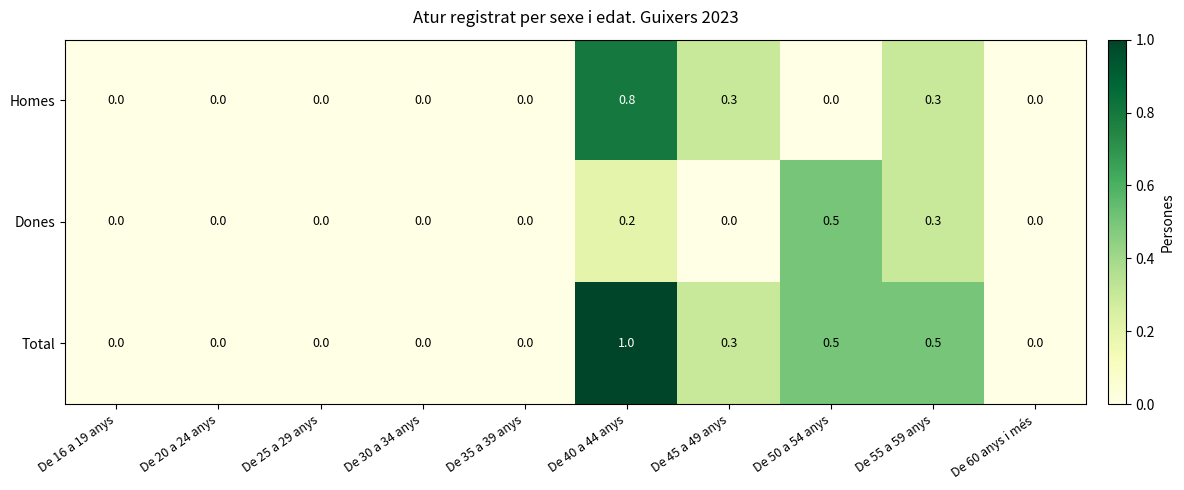

What is the greatest value displayed?

1.0